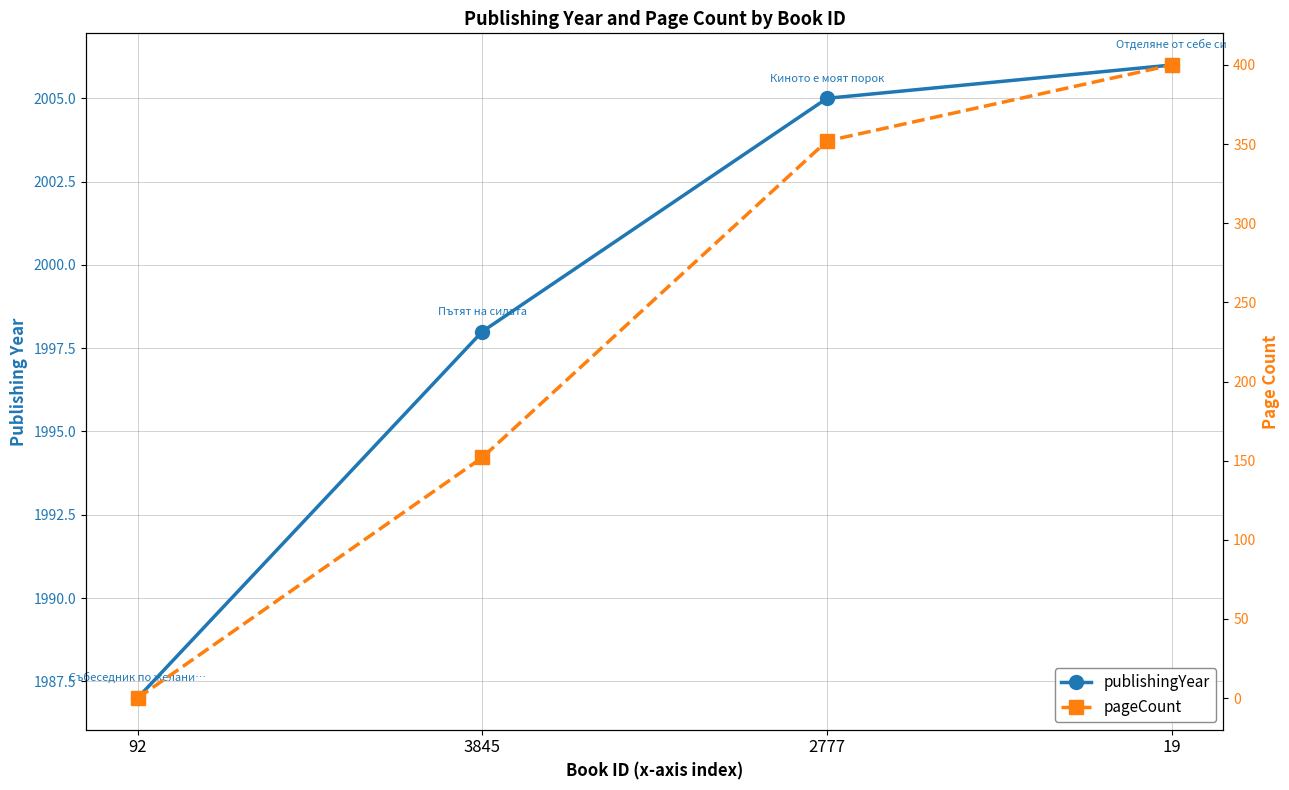

What is the total value across all series at 19?

2406